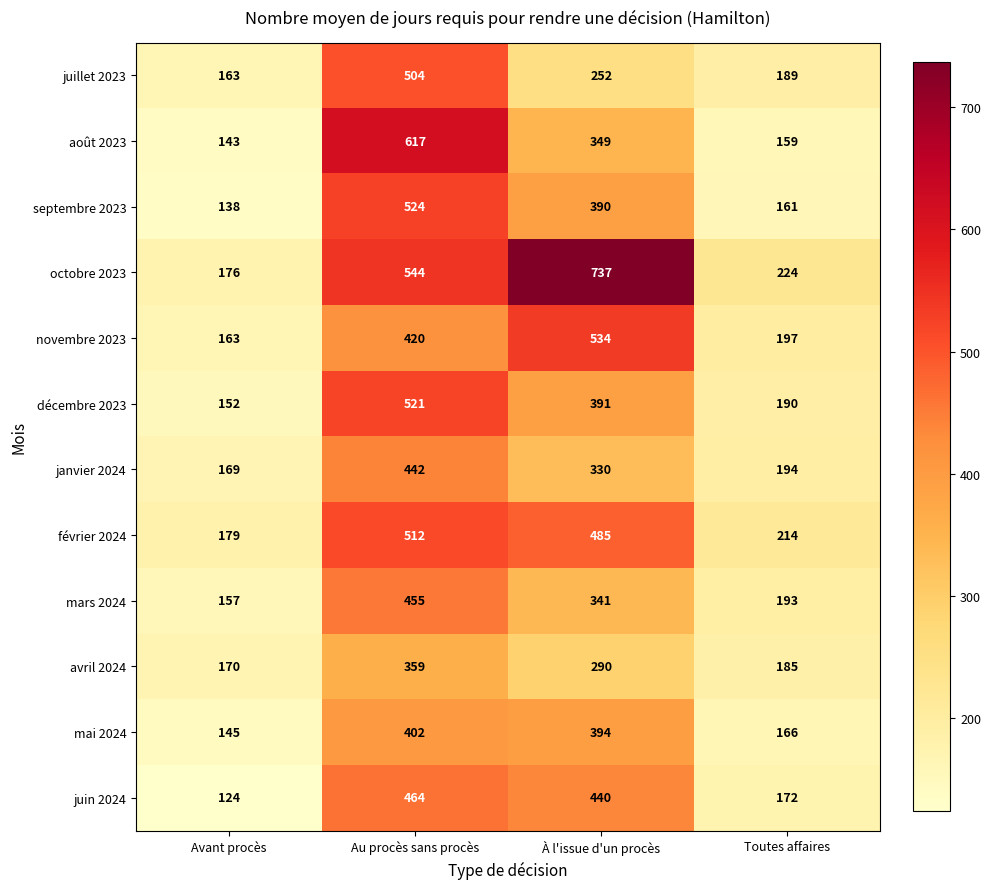

Which label corresponds to the smallest value in the chart?

Avant procès